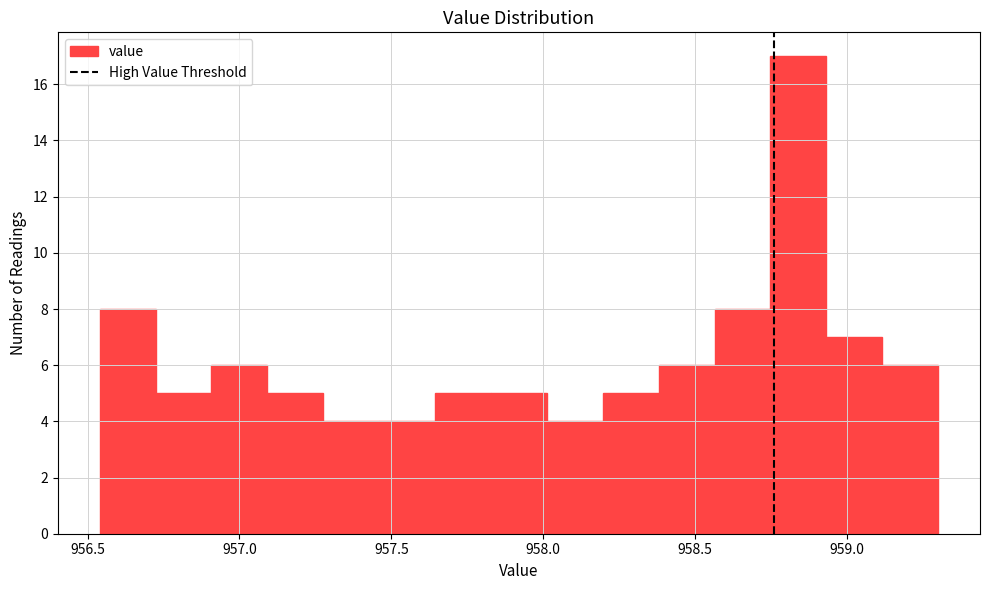

Around what value on the x-axis is the tallest bar? Give the approximate position of its centre, as read against the axis.

958.85